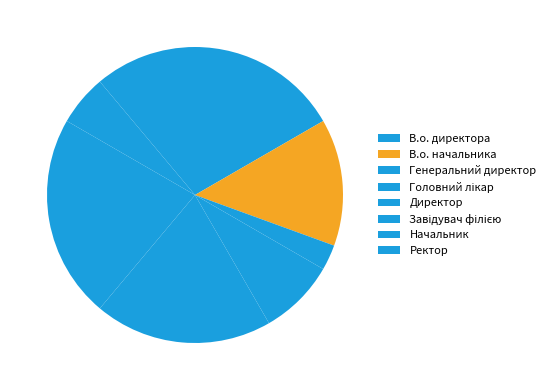

True or false: Ректор accounts for 11% of the total.

True